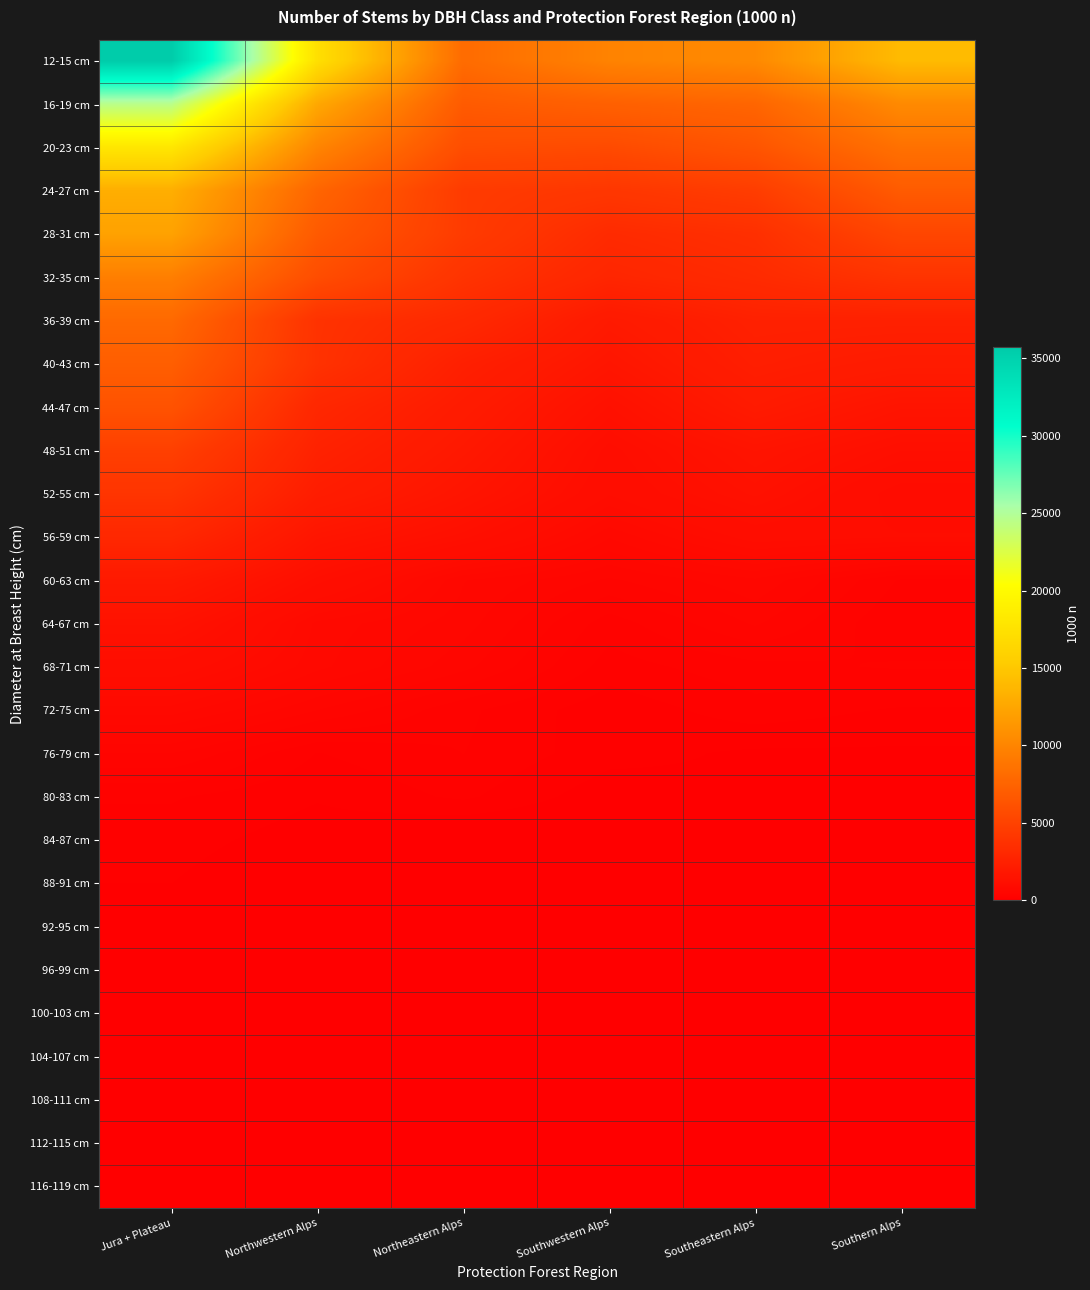

Which series has the largest total across all categories?

12-15 cm